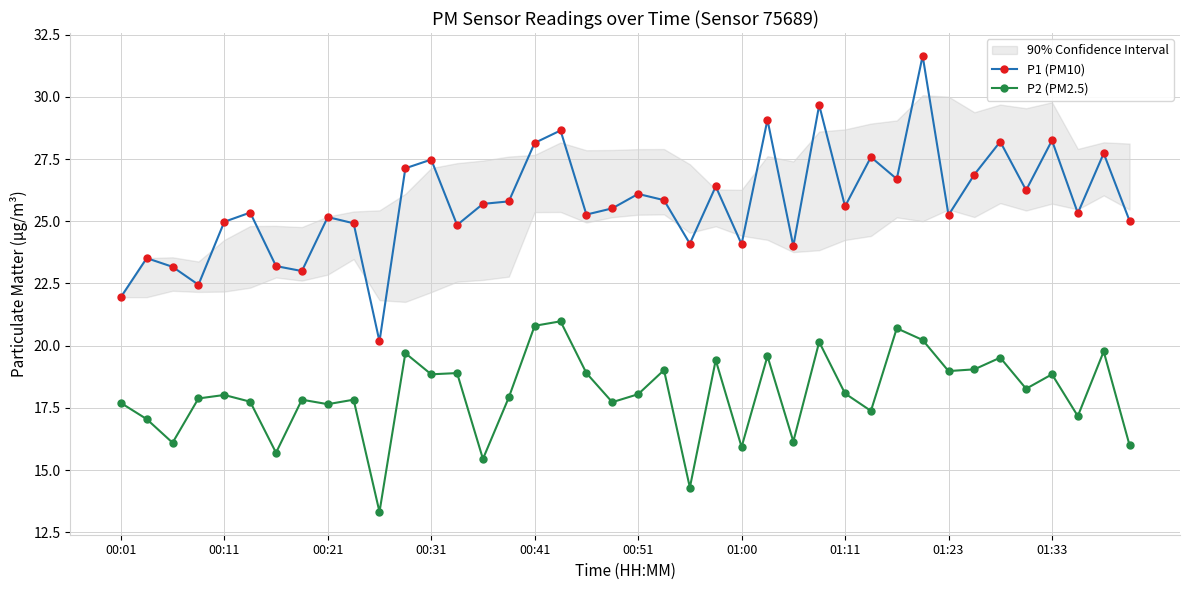

True or false: P1 (PM10) has more than 0 interior local peaks.

True